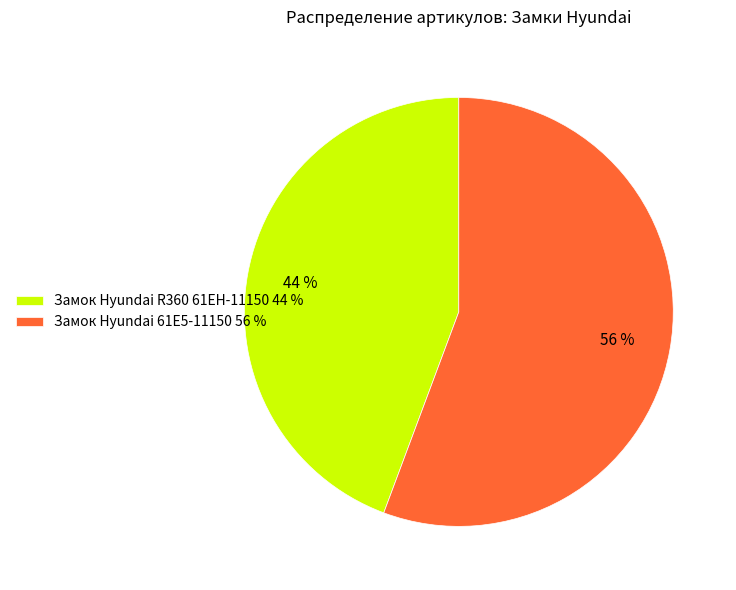

Does Замок Hyundai 61E5-11150 represent more than half of the total?

Yes